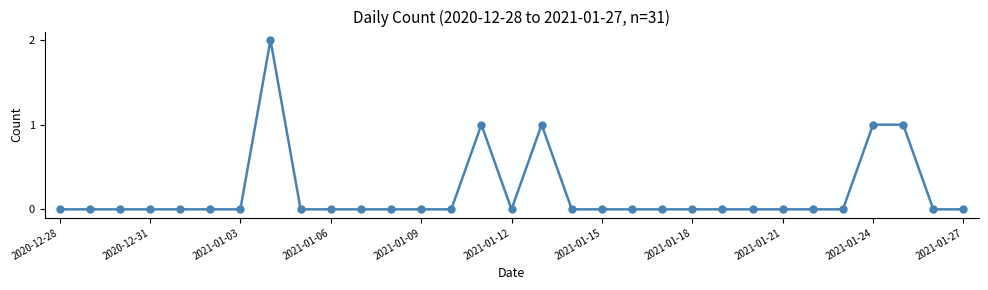

The chart shows a value of 1 at 2021-01-15. True or false?

False